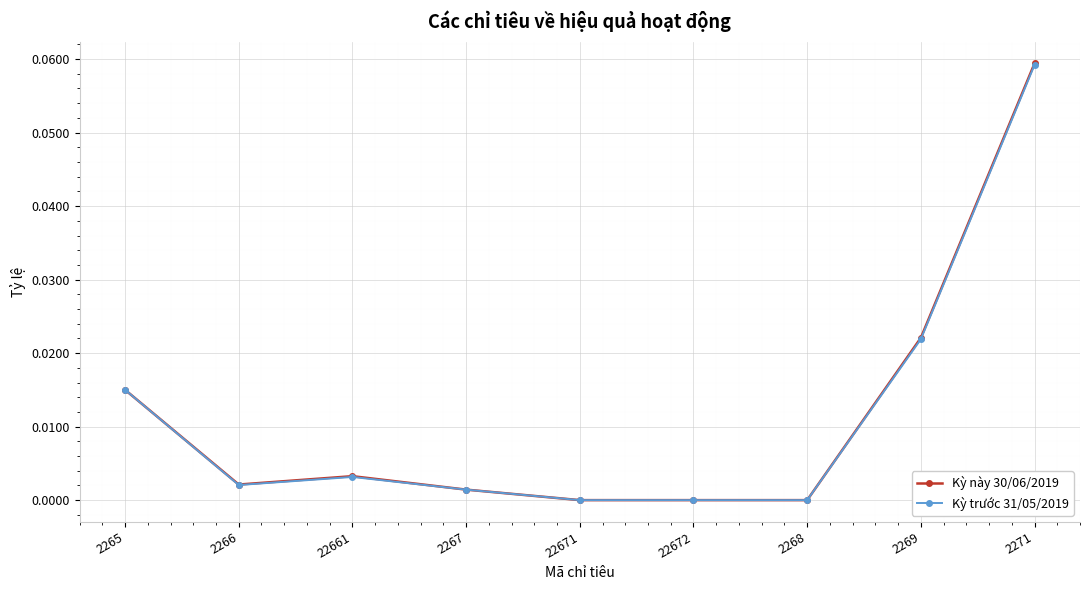

How many data points does each series have?

9